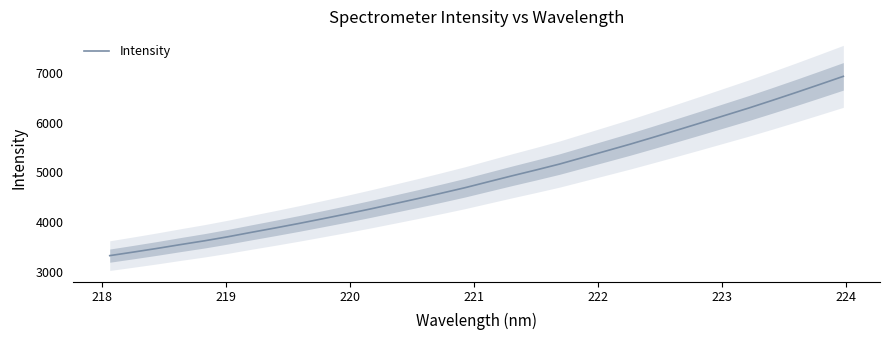

What is the lowest value of the Intensity series?

3321.8